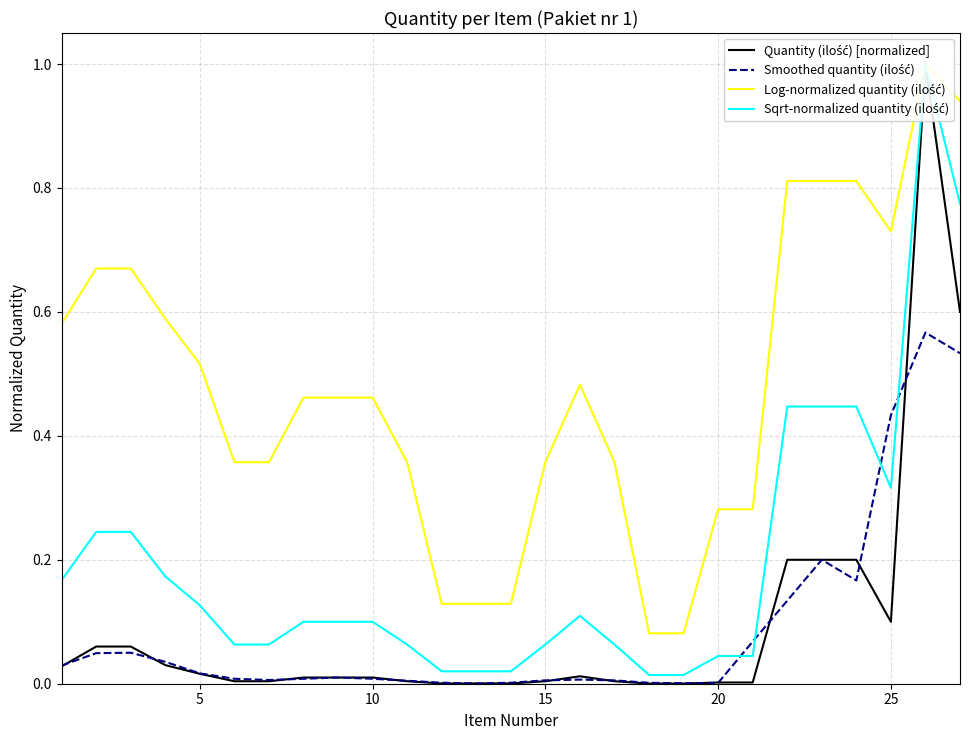

Is the value of Smoothed quantity (ilość) at 25 greater than the value of Sqrt-normalized quantity (ilość) at 0?

No